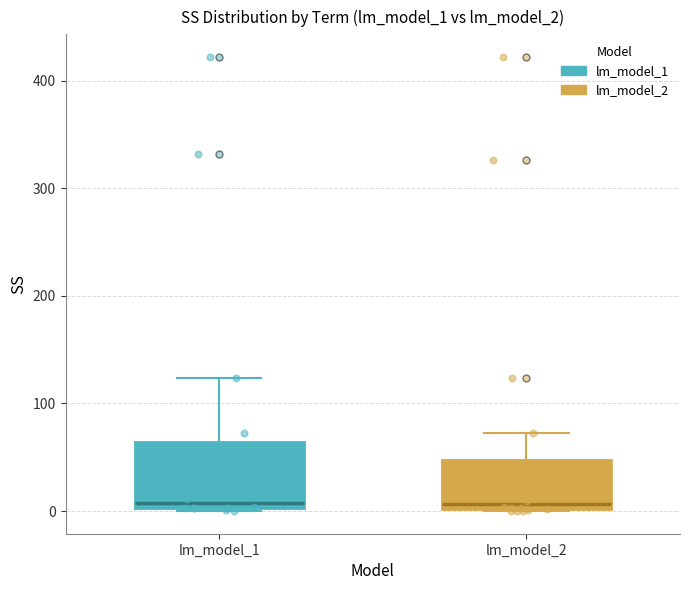

Comparing the boxes themselves (not the whiskers), which one is the tallest?

lm_model_1